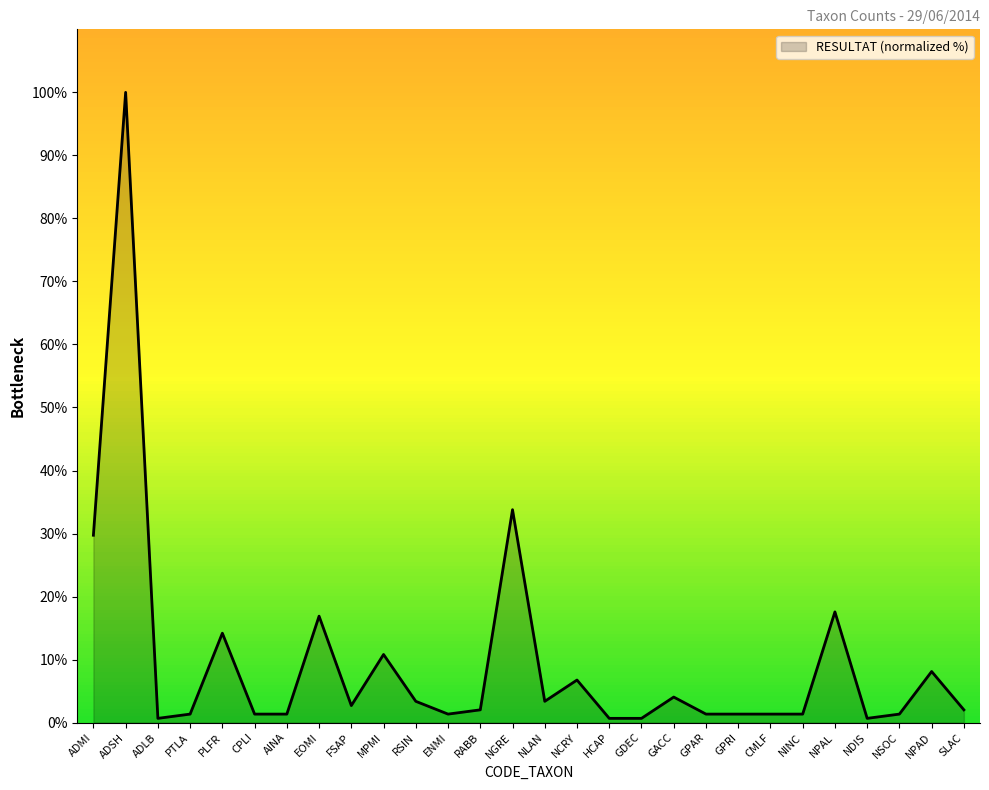

Does the chart display data point markers on the line(s)?

No